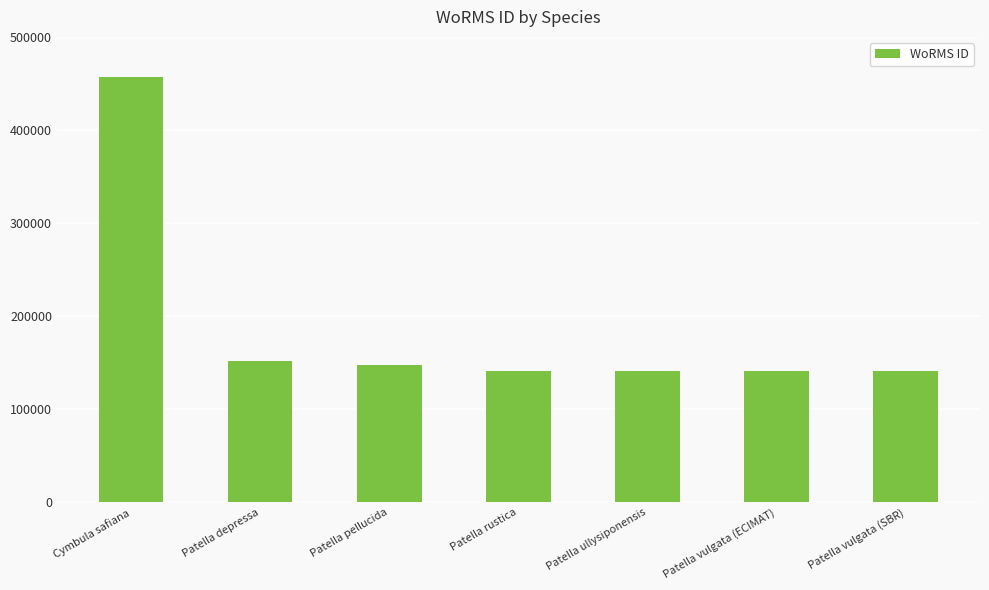

What is the smallest value displayed?

140683